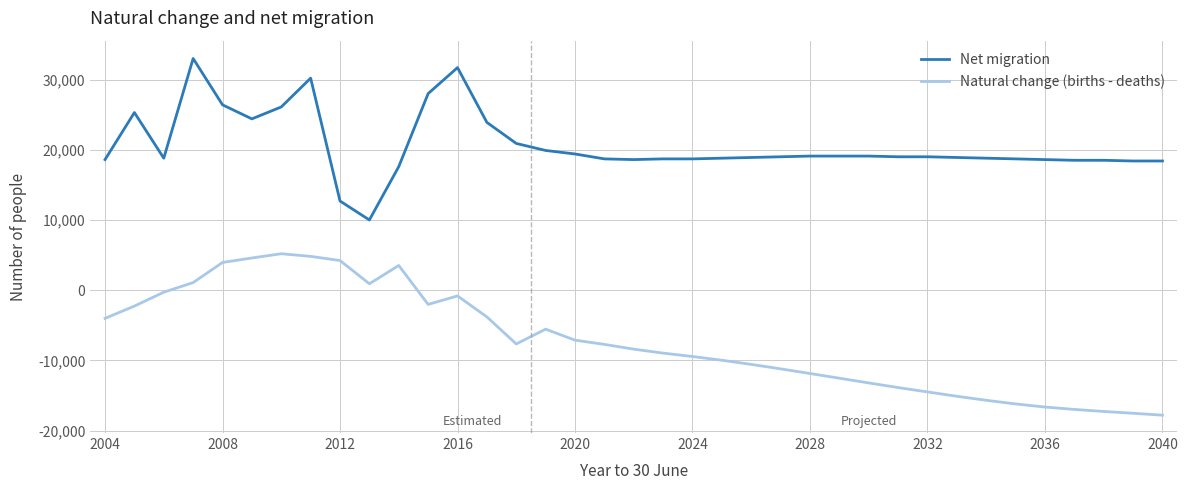

Is this an area chart (filled region under the line)?

No